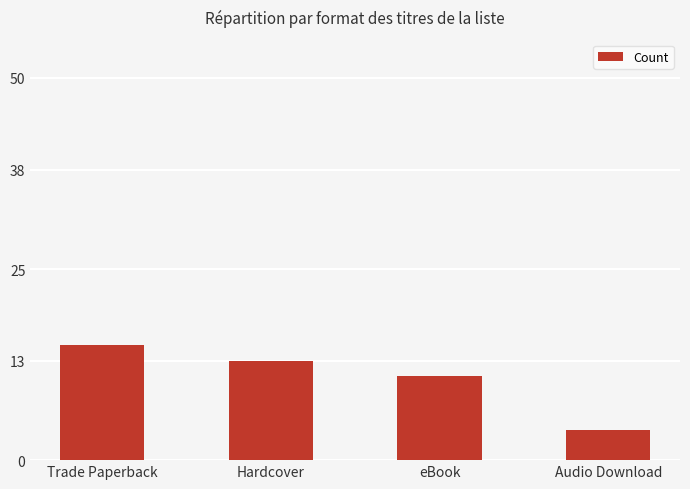

What position from the left is Trade Paperback?

1